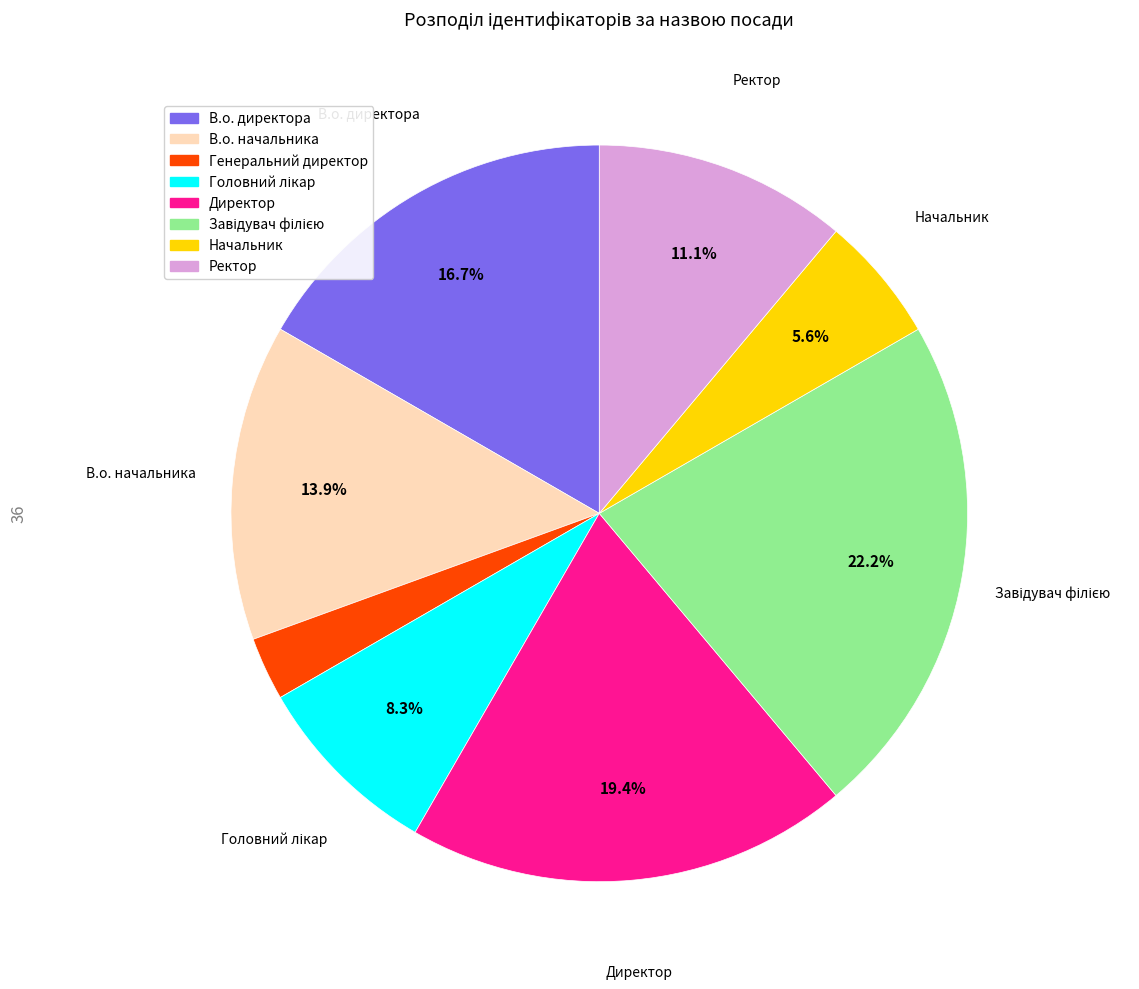

Which has a higher value, В.о. директора or Директор?

Директор